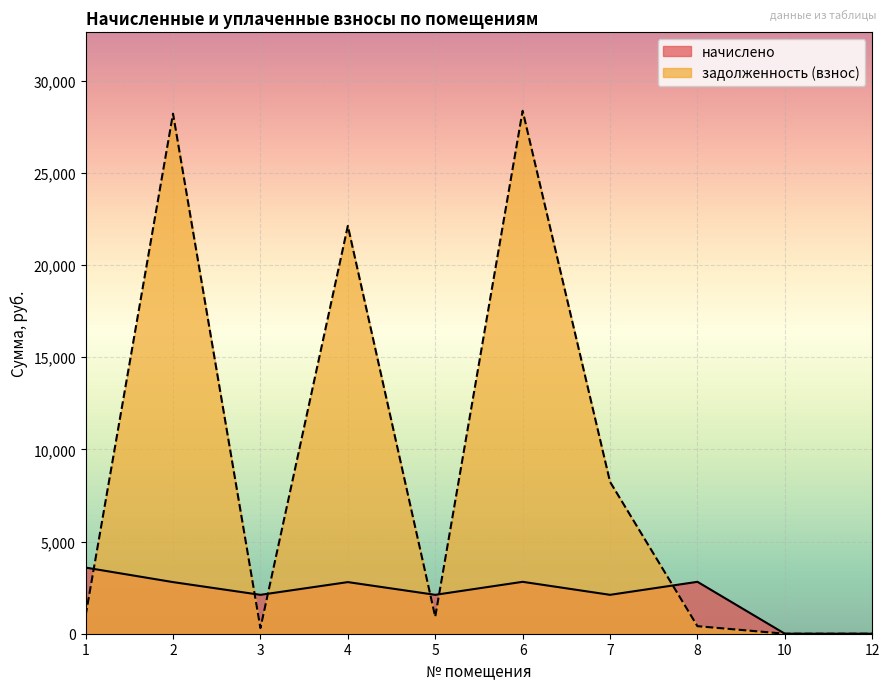

What is the average value of the задолженность (взнос) series?

8955.2